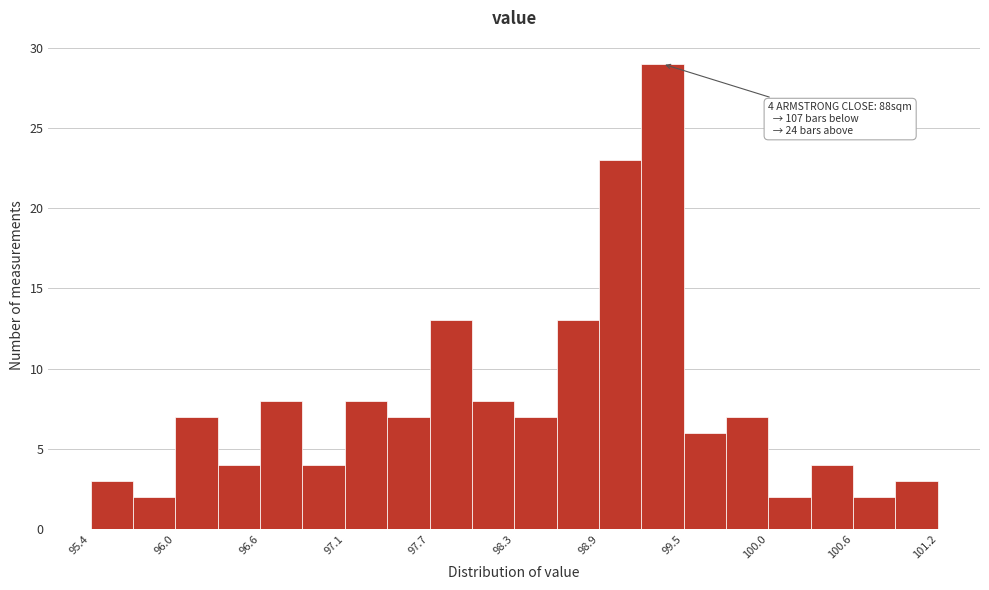

Around what value on the x-axis is the tallest bar? Give the approximate position of its centre, as read against the axis.

99.3